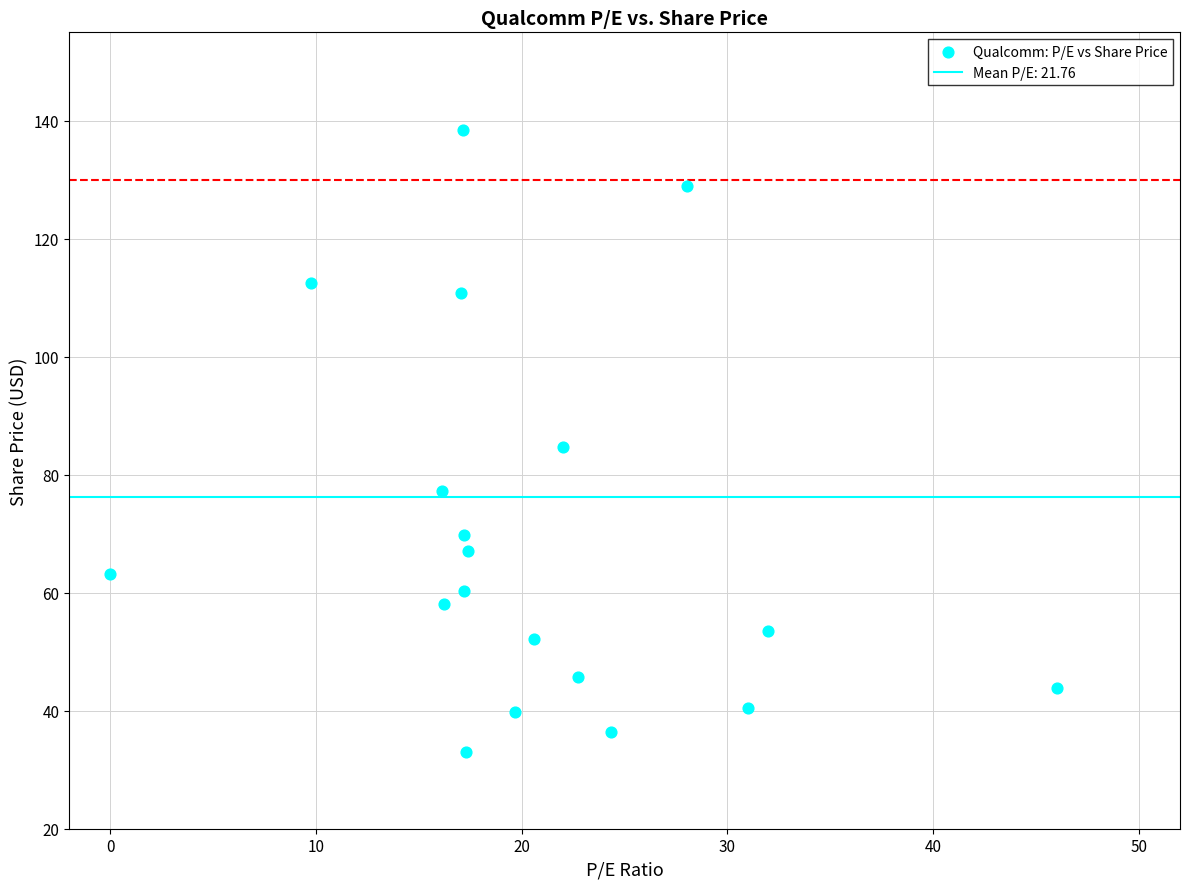

What is the range of Y values (max minus min)?

105.4